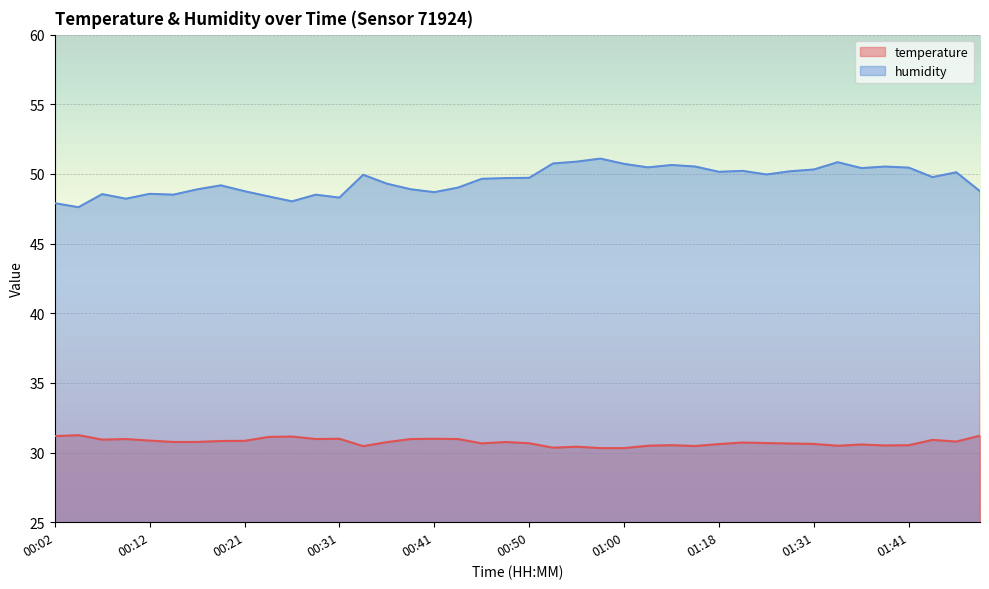

What is the minimum value shown in the chart?

30.3